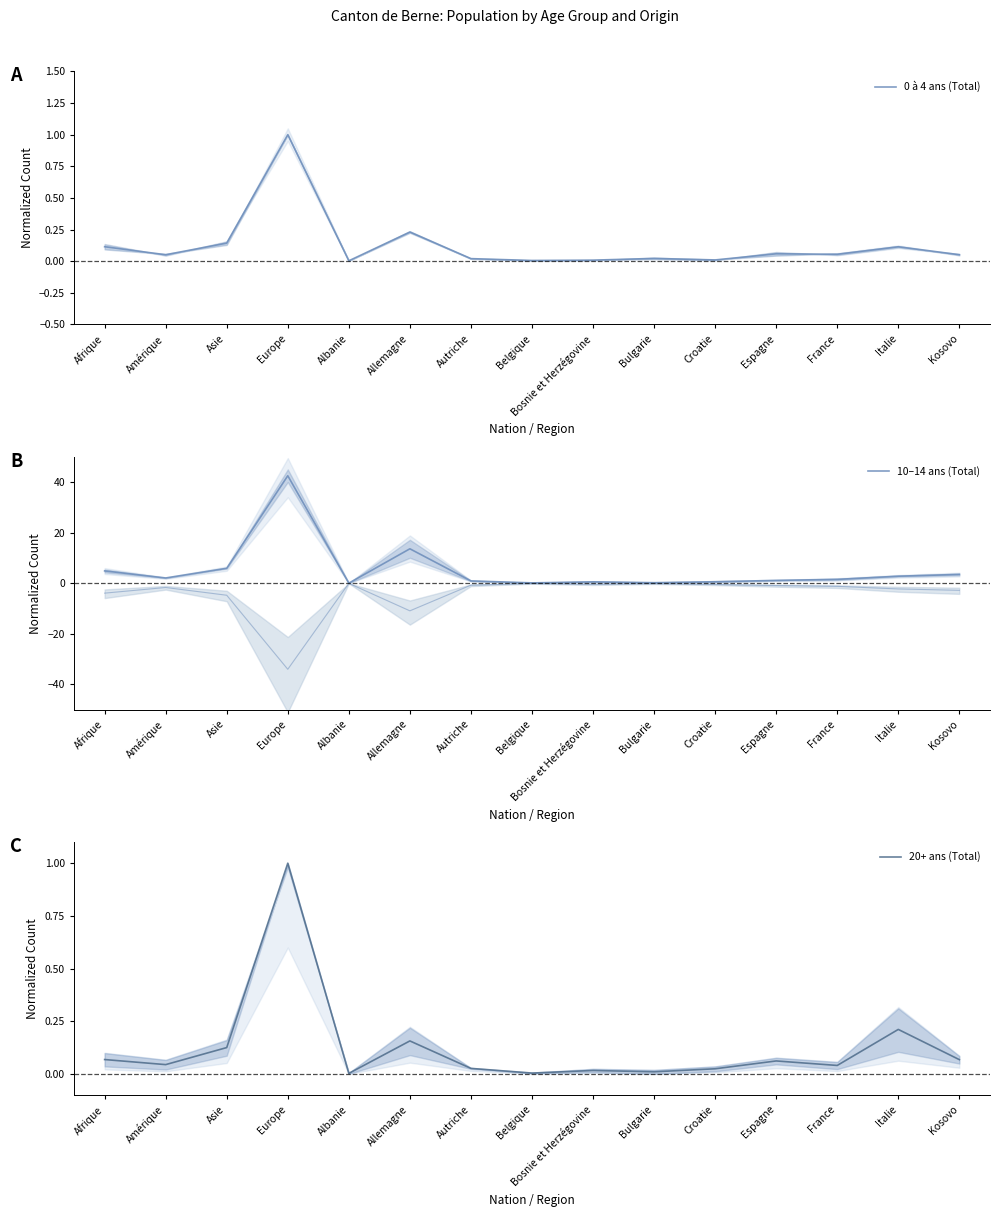

Count the number of categories in the chart.

15